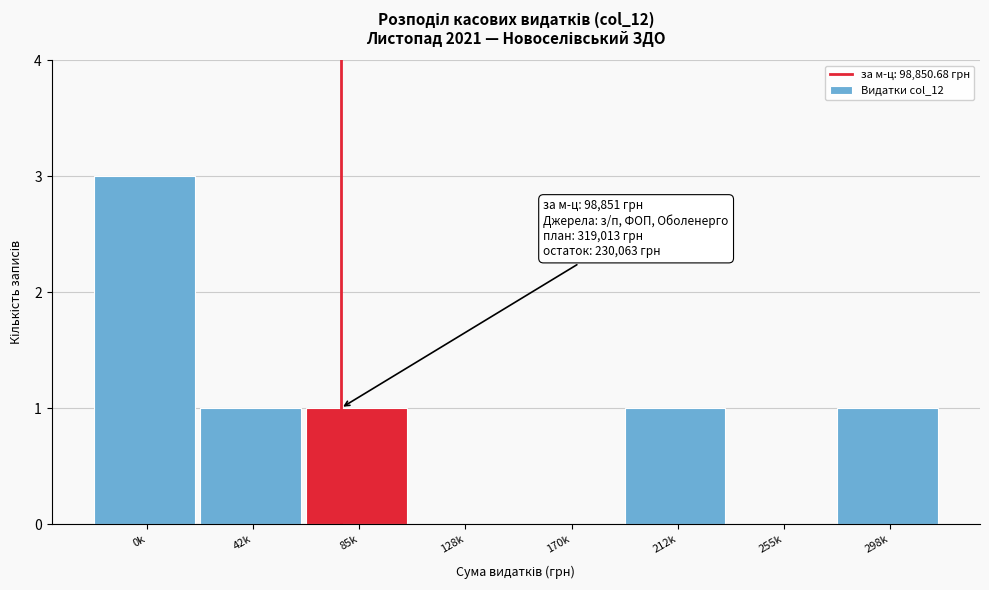

Reading left to right, what are all the values shown in this chart?

0k=3	42k=1	85k=1	128k=0	170k=0	212k=1	255k=0	298k=1